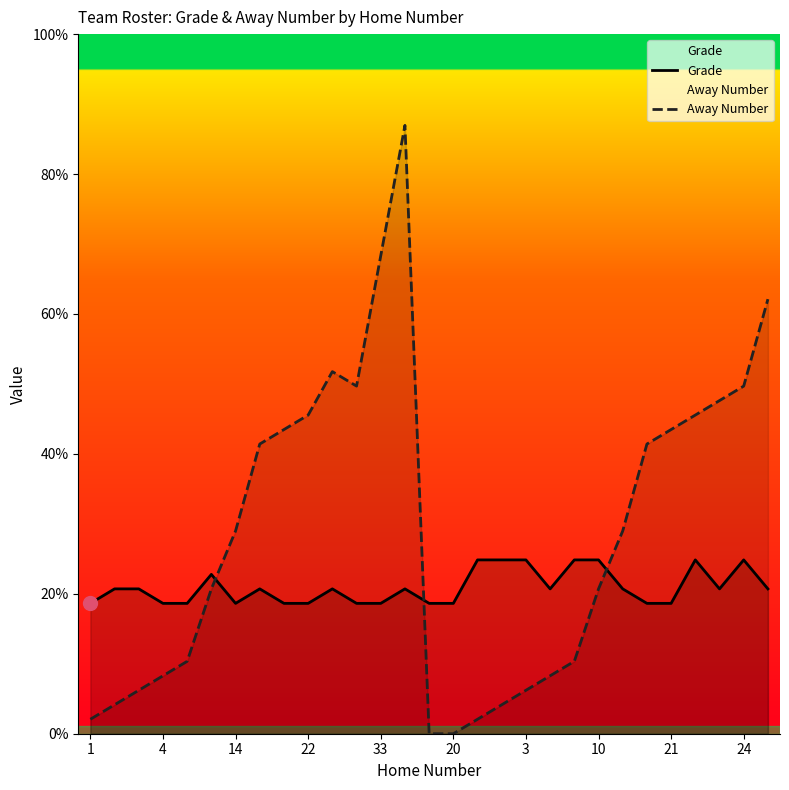

What is the maximum value for Grade?

12